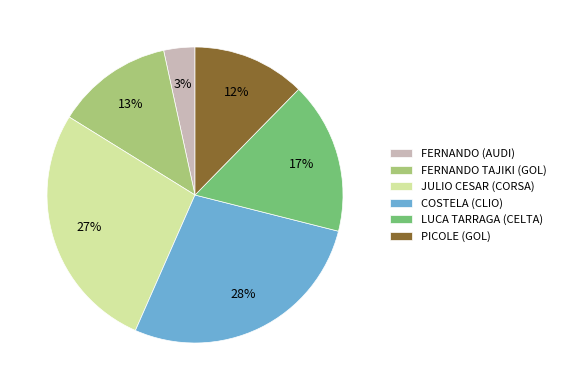

To the nearest percent, what is the combined percentage of FERNANDO TAJIKI (GOL) and PICOLE (GOL)?

25%